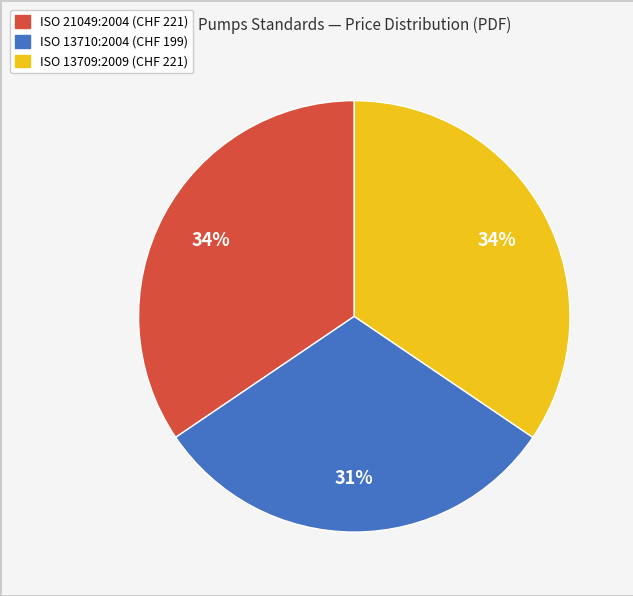

Approximately how many times larger is the value at ISO 21049:2004 compared to ISO 13710:2004?

1.1